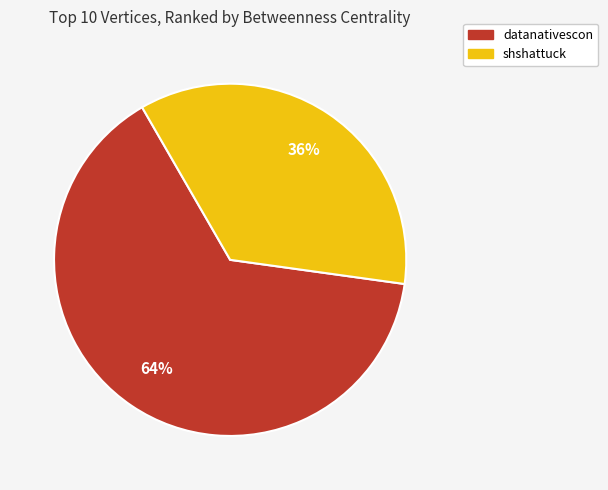

What is the majority slice?

datanativescon